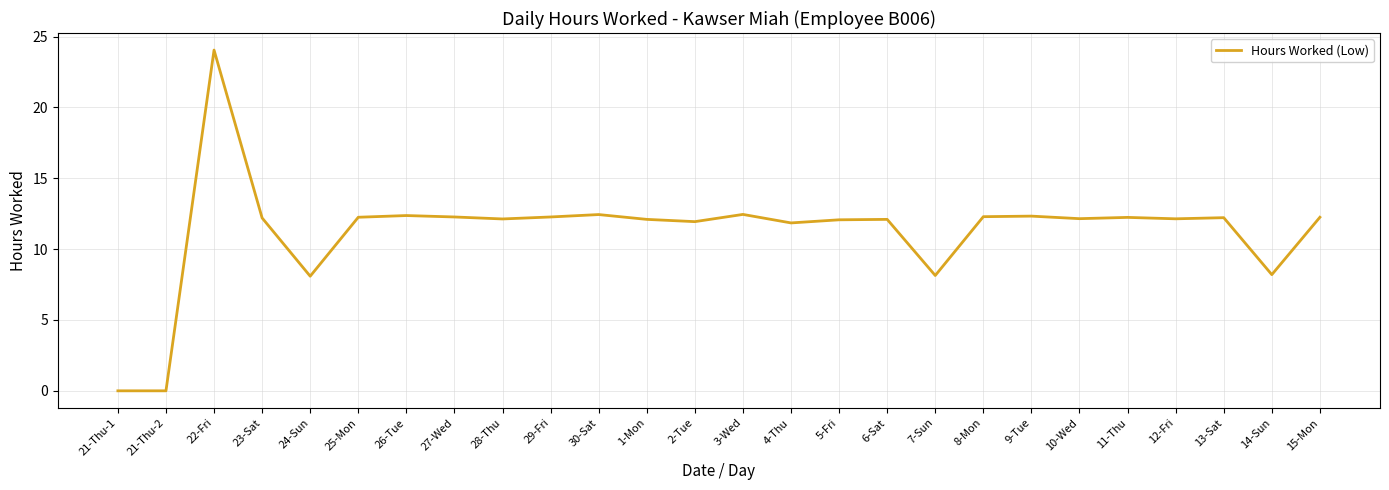

At which category does the chart reach its peak across all series?

22-Fri